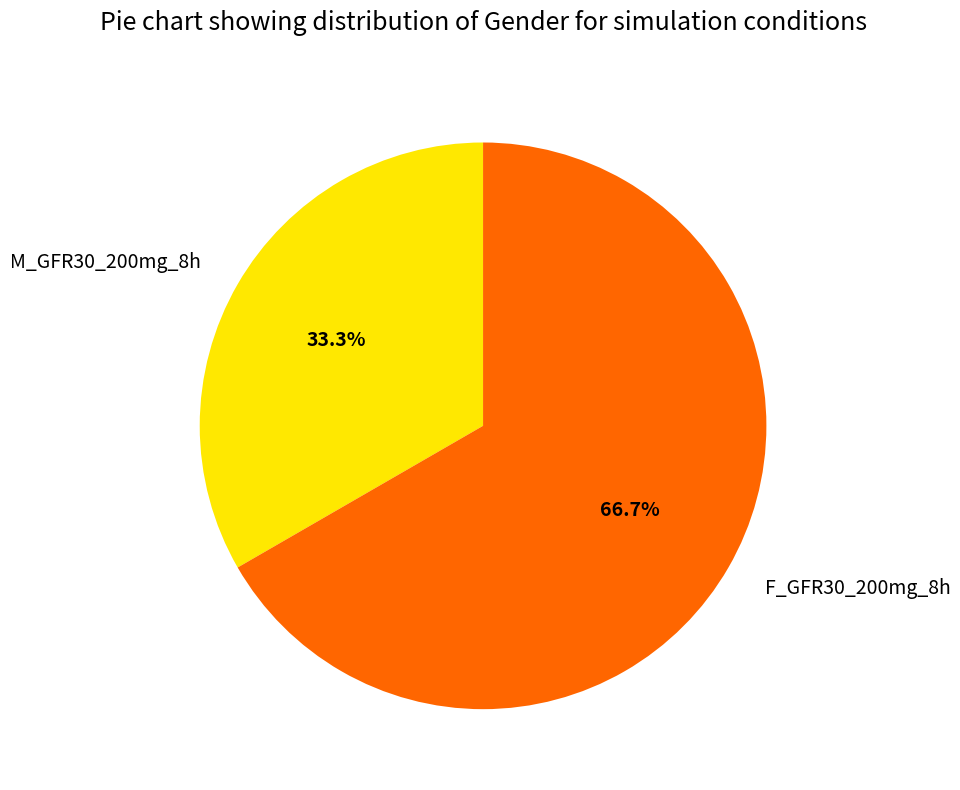

What is the ratio of the value at F_GFR30_200mg_8h to the value at M_GFR30_200mg_8h?

2.0